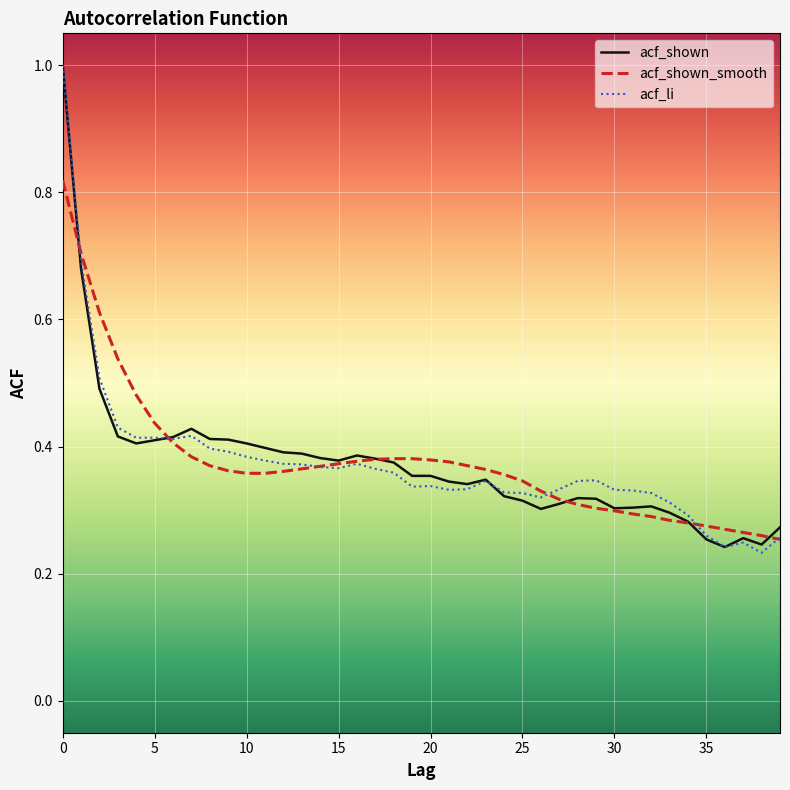

What is the maximum value for acf_shown?

1.0